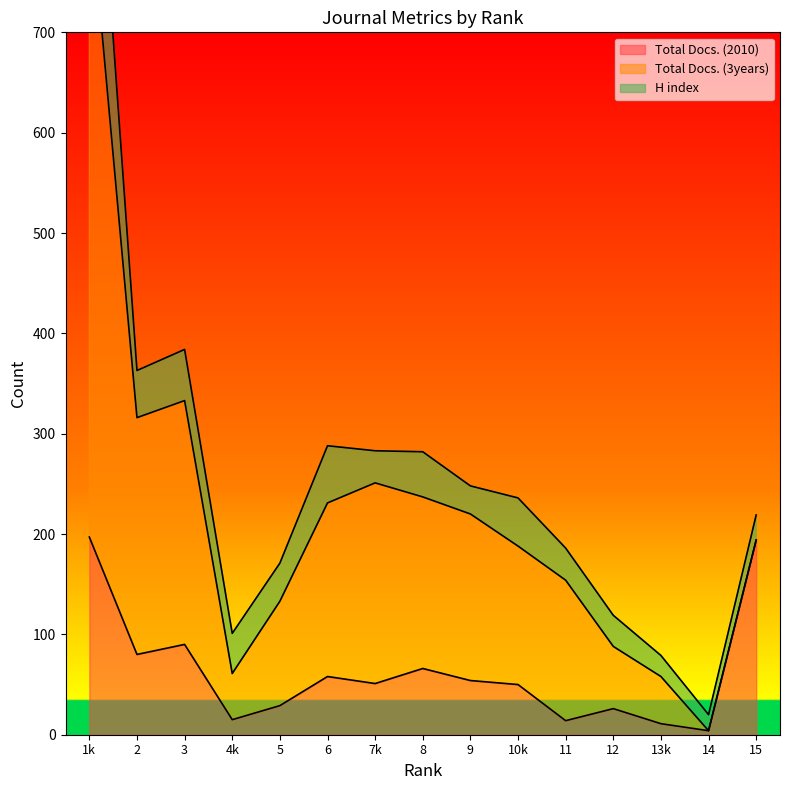

The value of Total Docs. (2010) at 2 is 134. True or false?

False